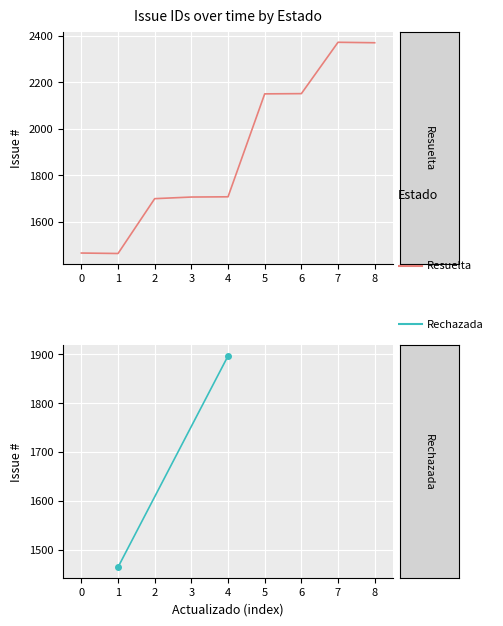

How many lines are shown in the chart?

1